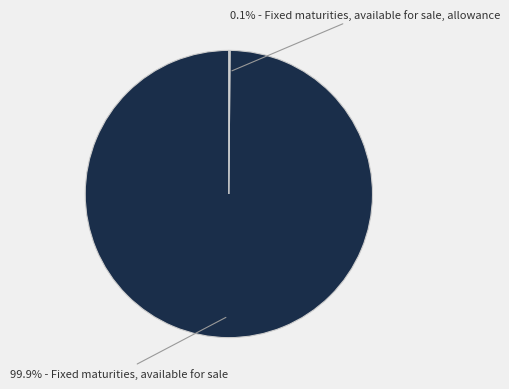

Does any single category account for the majority?

Yes